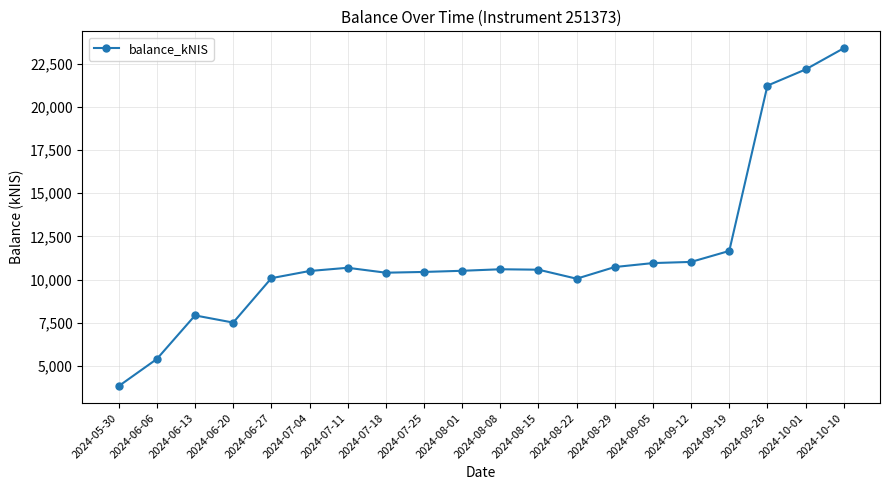

Approximately how many times larger is the value at 2024-06-27 compared to 2024-10-01?

0.5